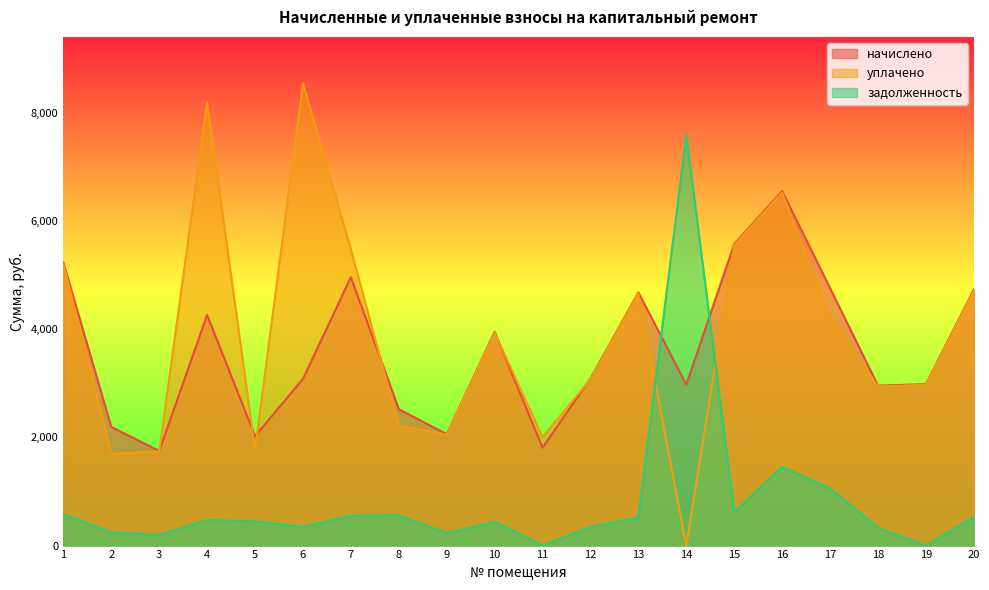

How many values in задолженность are above zero?

18